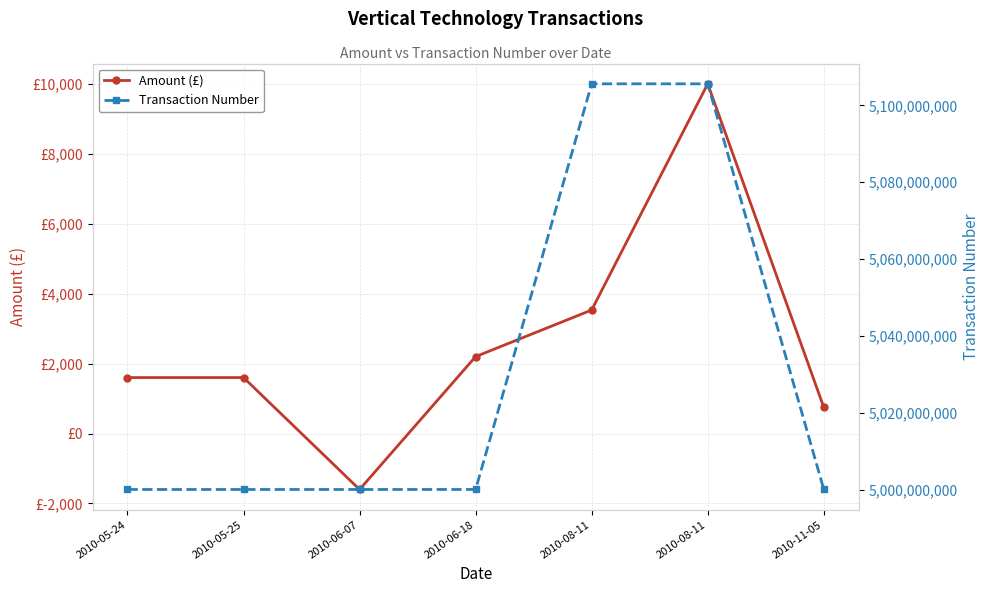

What is the total value across all series at 2010-06-07?

5000080600.0